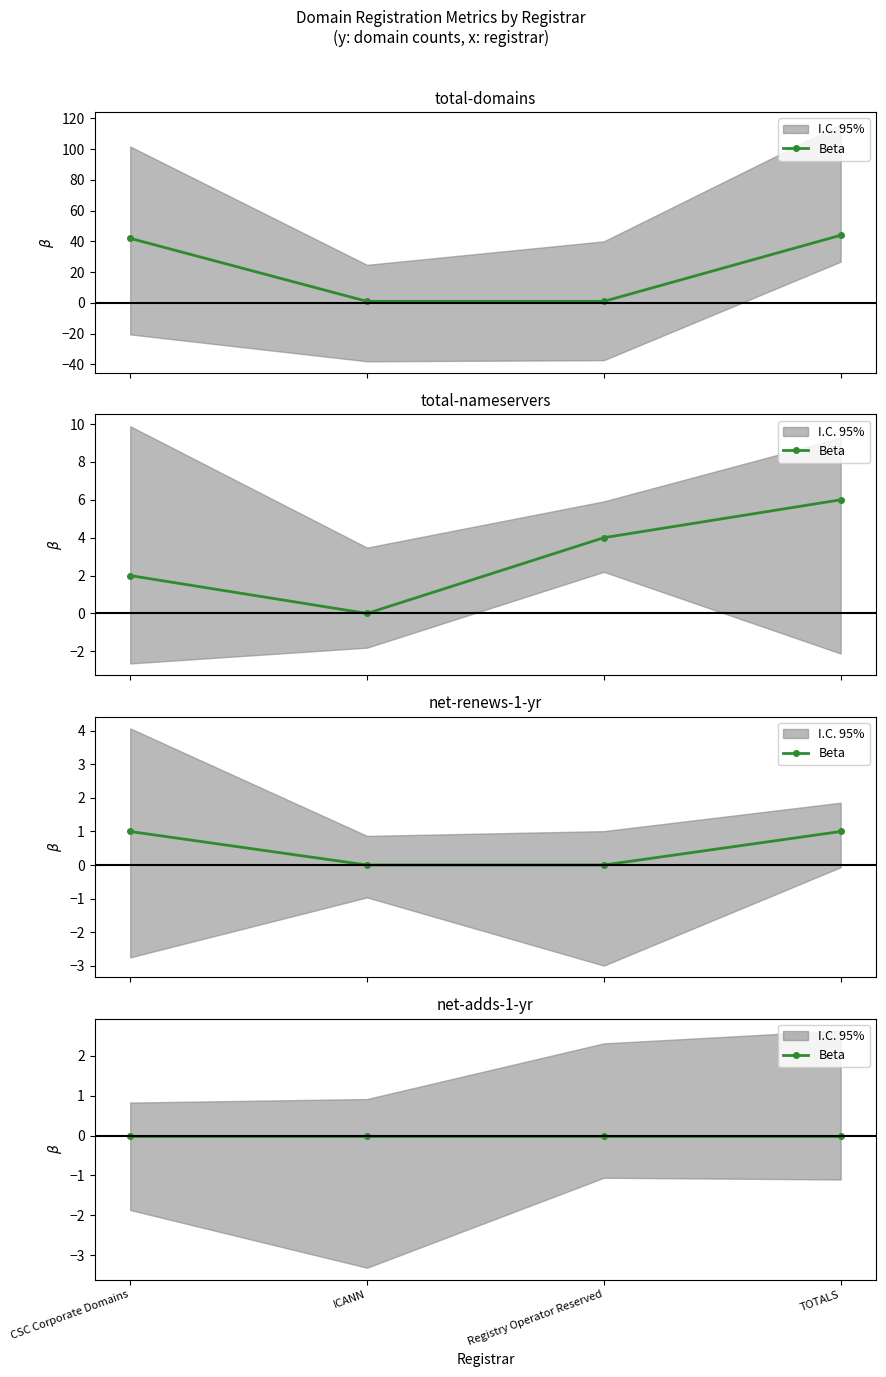

What is the spread (max minus min) of values at CSC Corporate Domains?

41